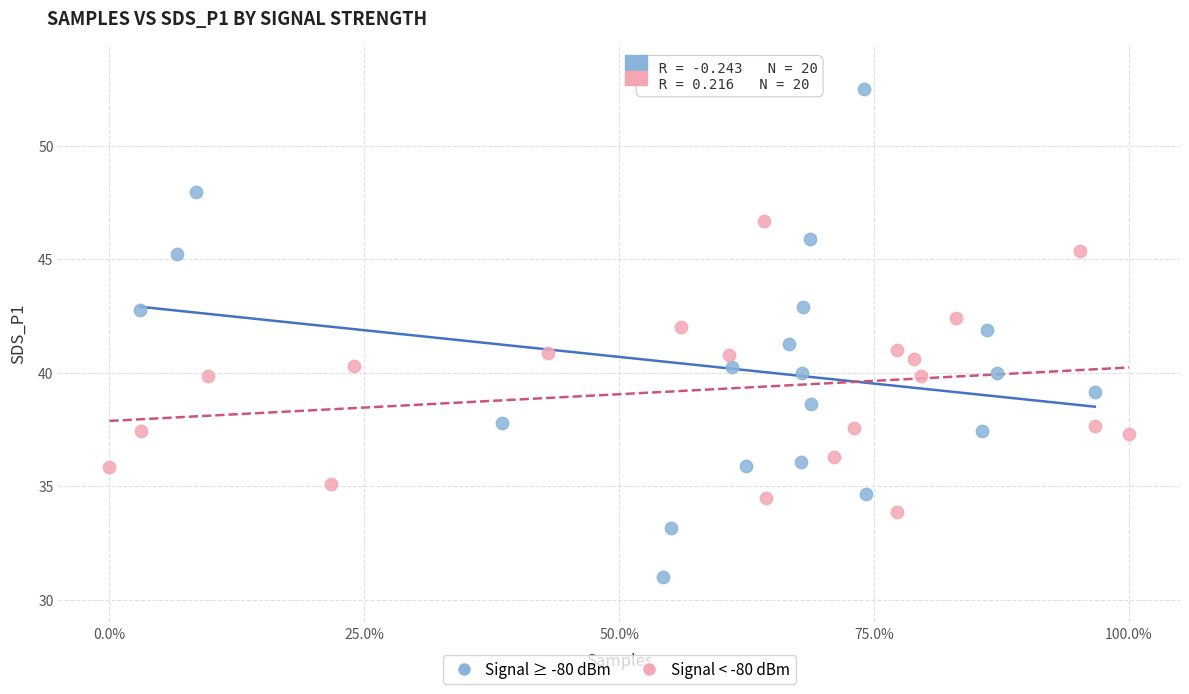

Which series contains the highest Y value?

Signal ≥ -80 dBm